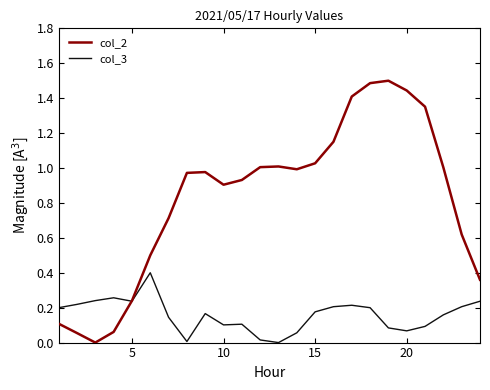

List the series in order of their overall mean, highest first.

col_2, col_3